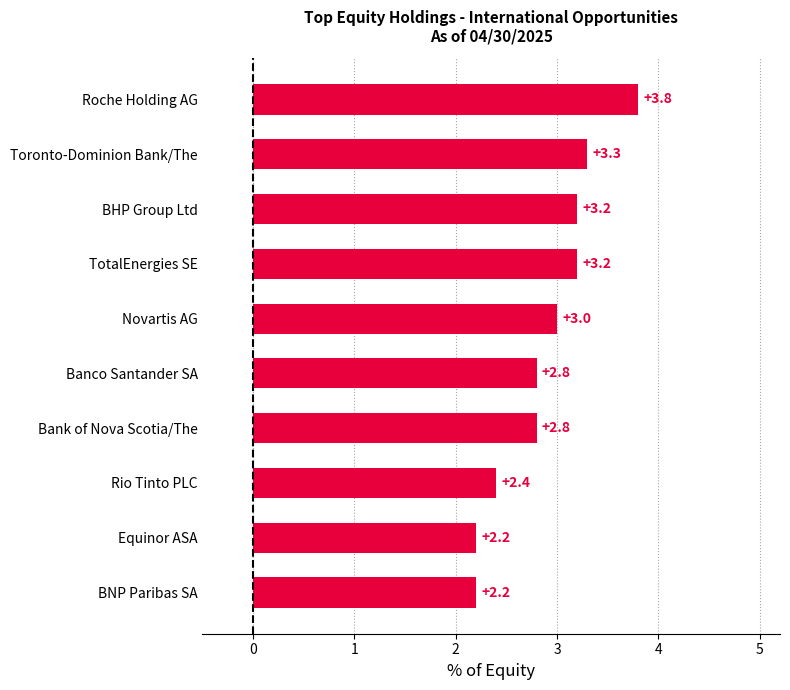

What is the label of the 2nd bar from the top?

Toronto-Dominion Bank/The